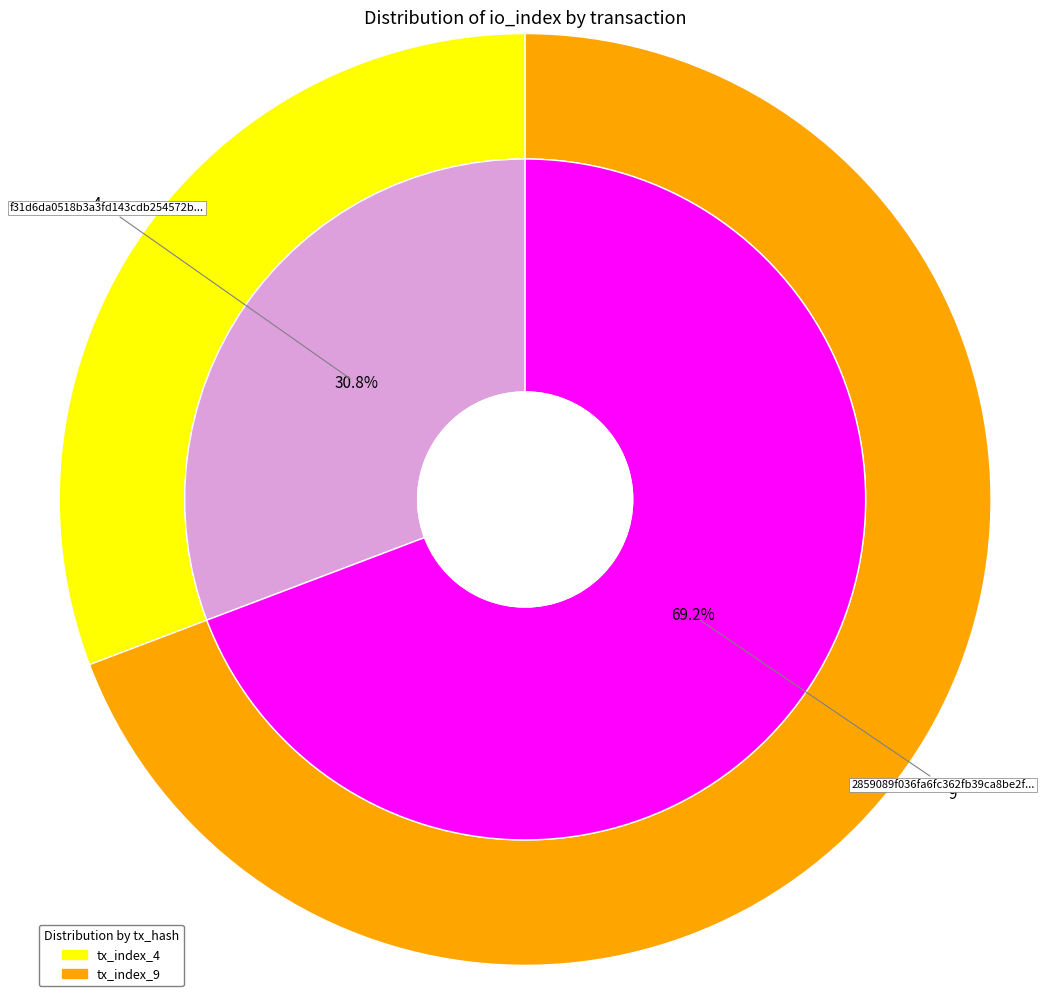

Is it true that tx_index_4 is 31% of the pie?

True